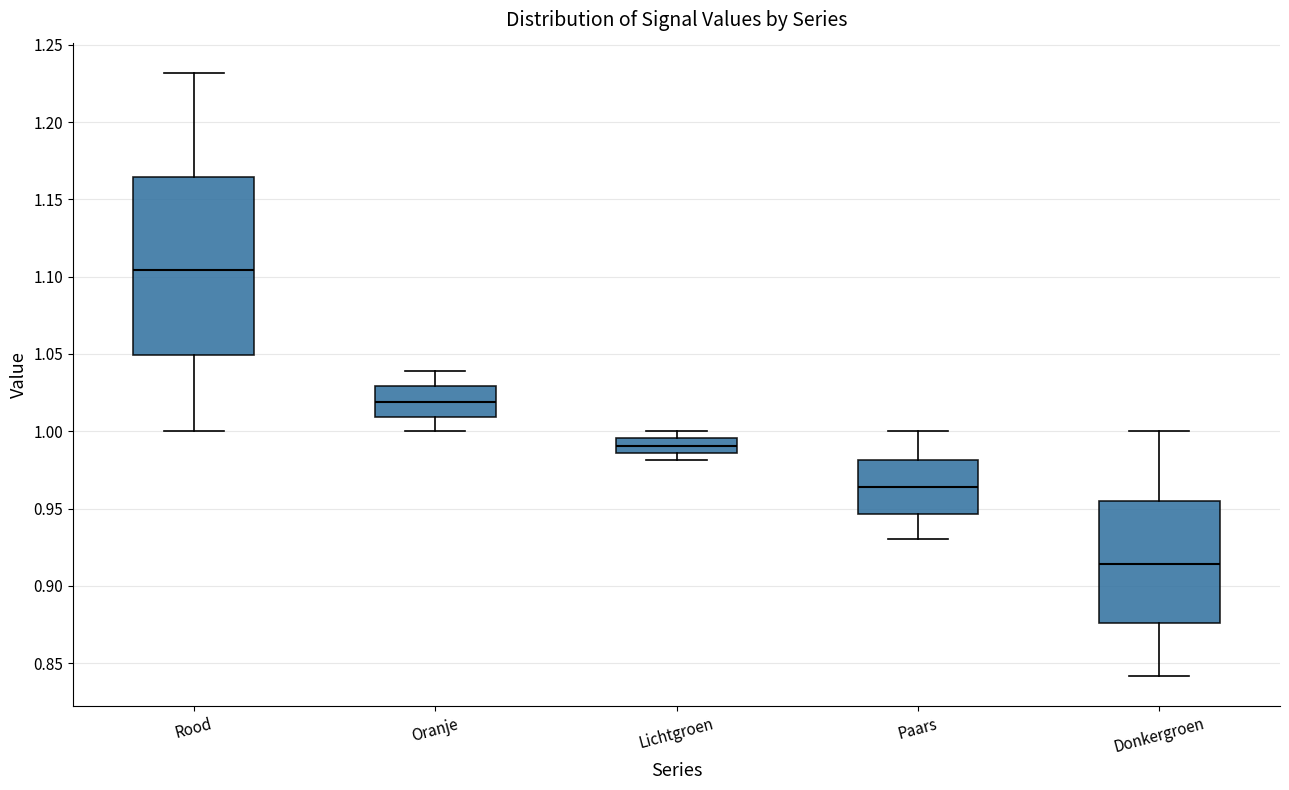

Which box's median line is the lowest?

Donkergroen